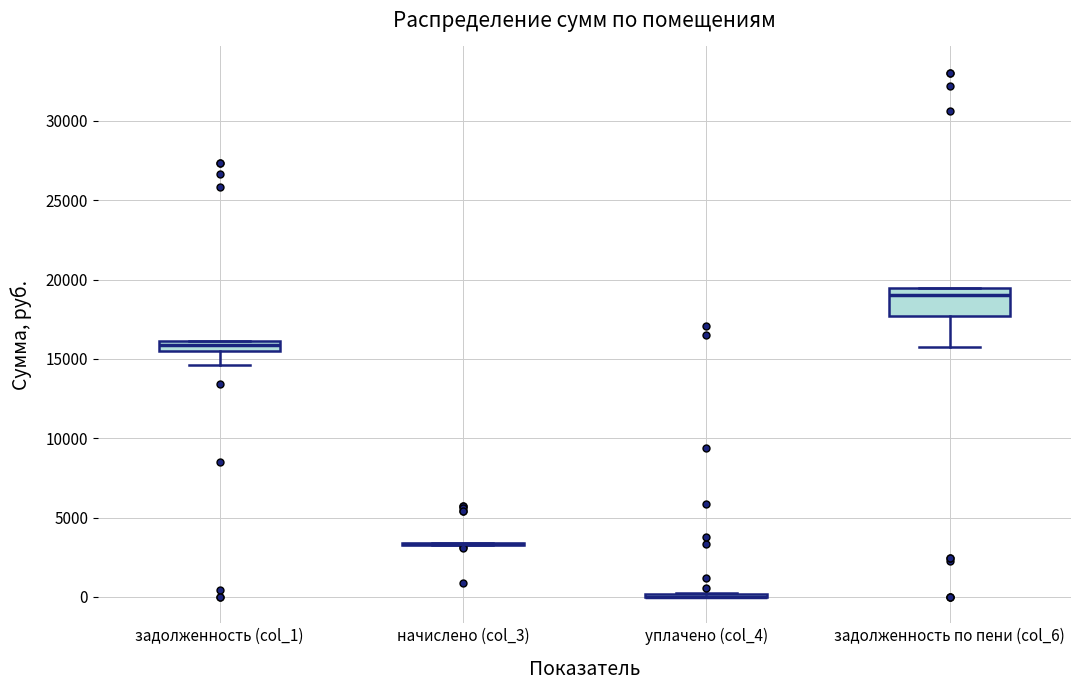

Which box is the tallest, from its lower edge to its upper edge?

задолженность по пени (col_6)